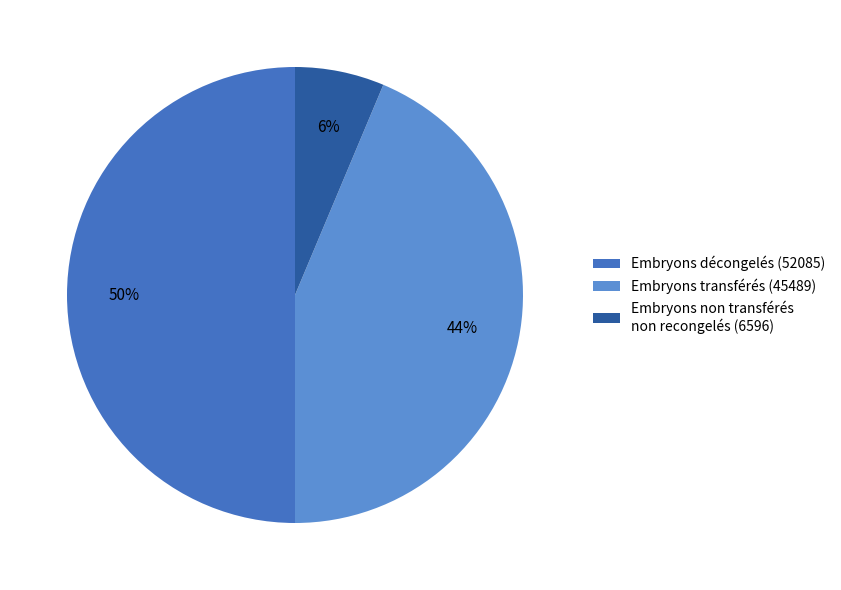

Does Embryons transférés (45489) represent more than half of the total?

No